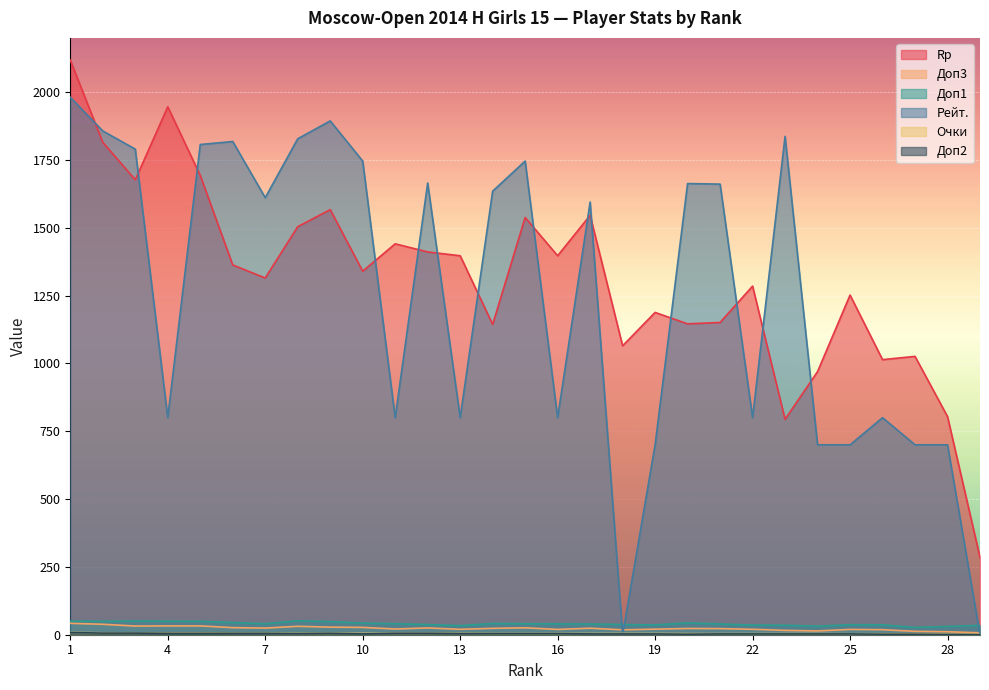

True or false: Rp has a value of 1946.0 at 4.

True